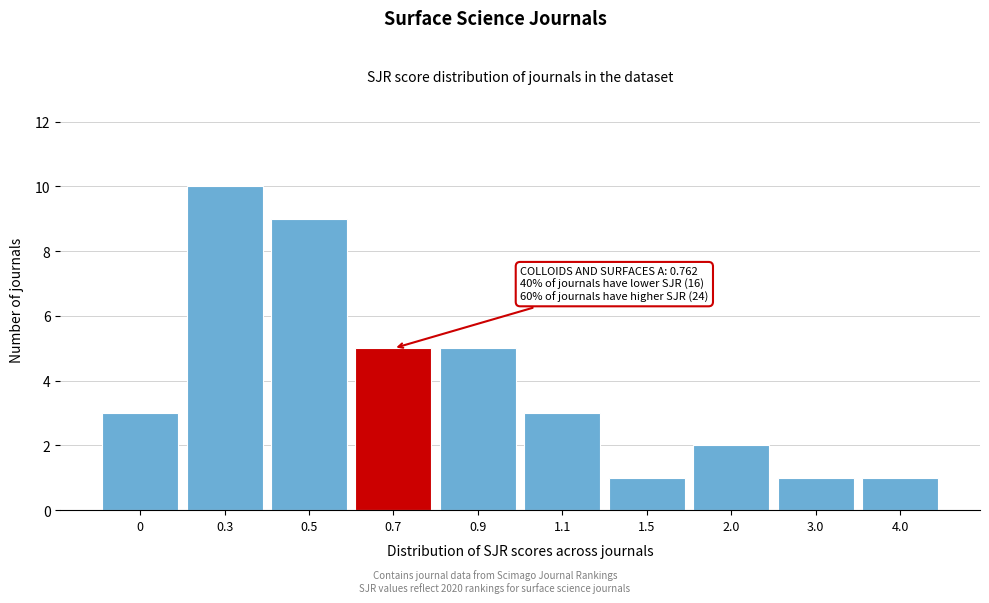

Reading left to right, list all the values displayed in this chart.

3	10	9	5	5	3	1	2	1	1